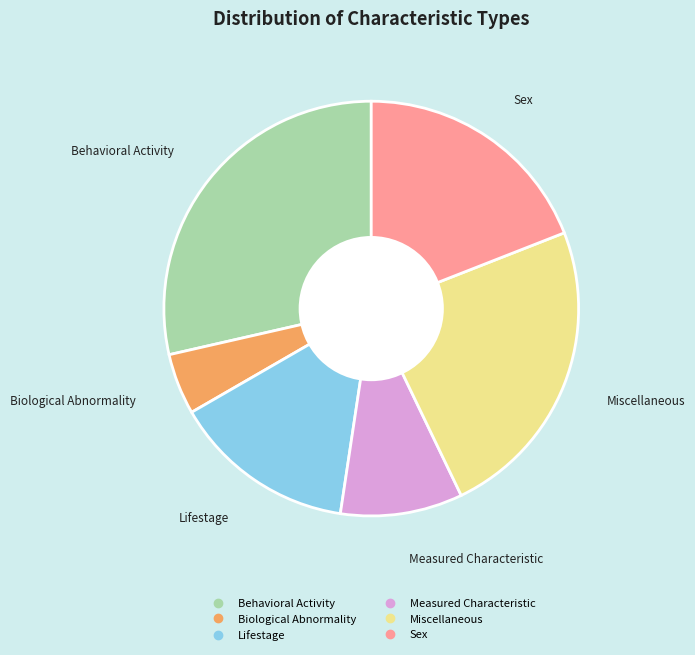

Does any single category account for the majority?

No